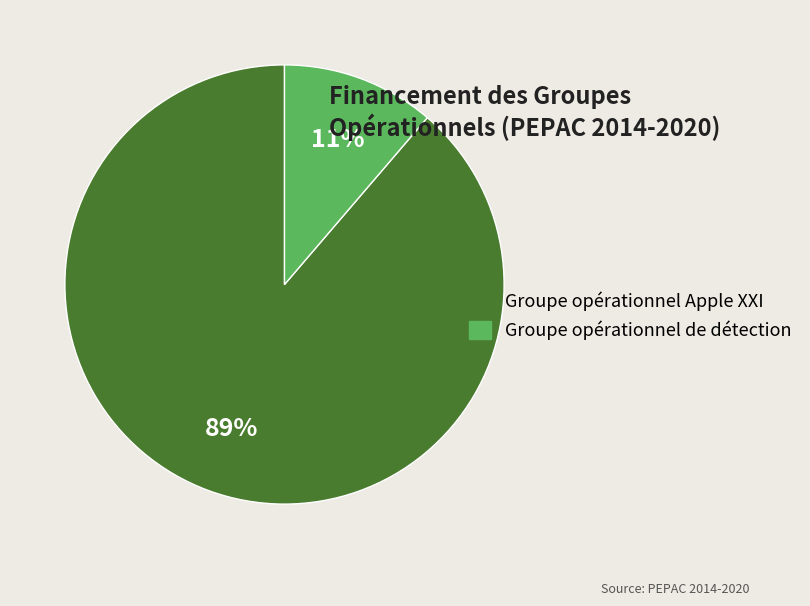

Is the sum of Groupe opérationnel Apple XXI and Groupe opérationnel de détection greater than half?

Yes